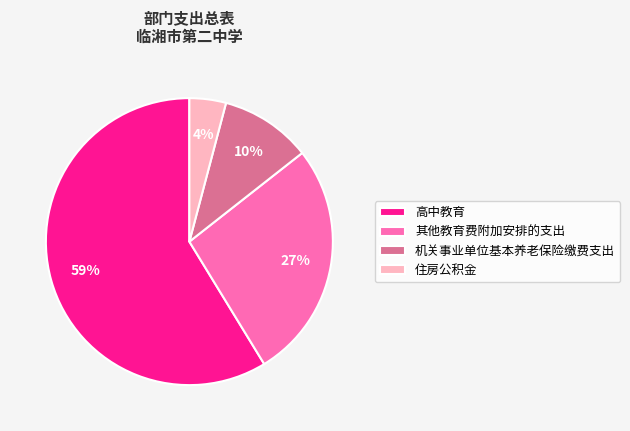

To the nearest percent, what percentage of the pie is 高中教育?

59%